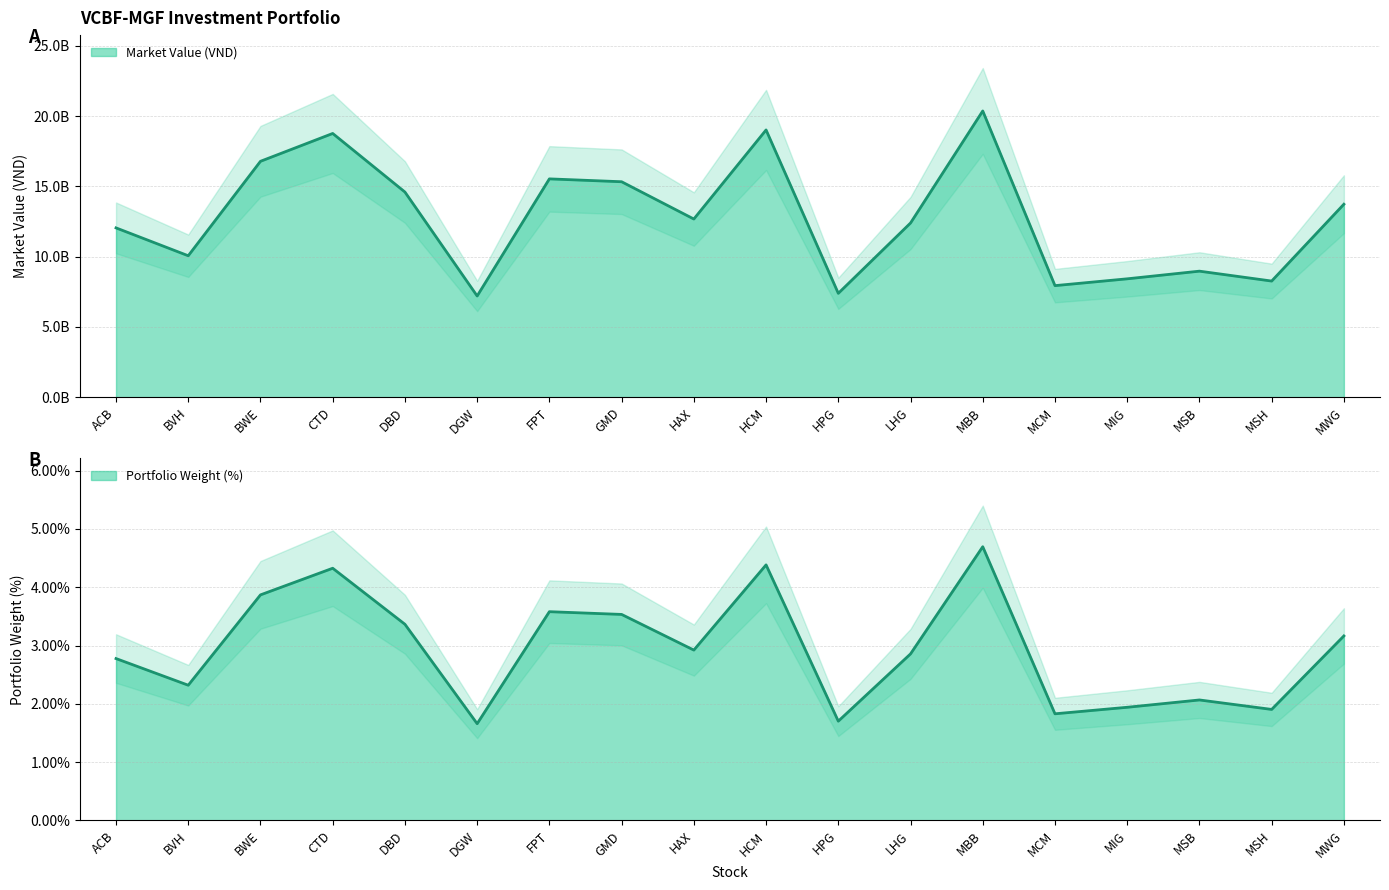

What is the maximum value shown in the chart?

20359195000.0